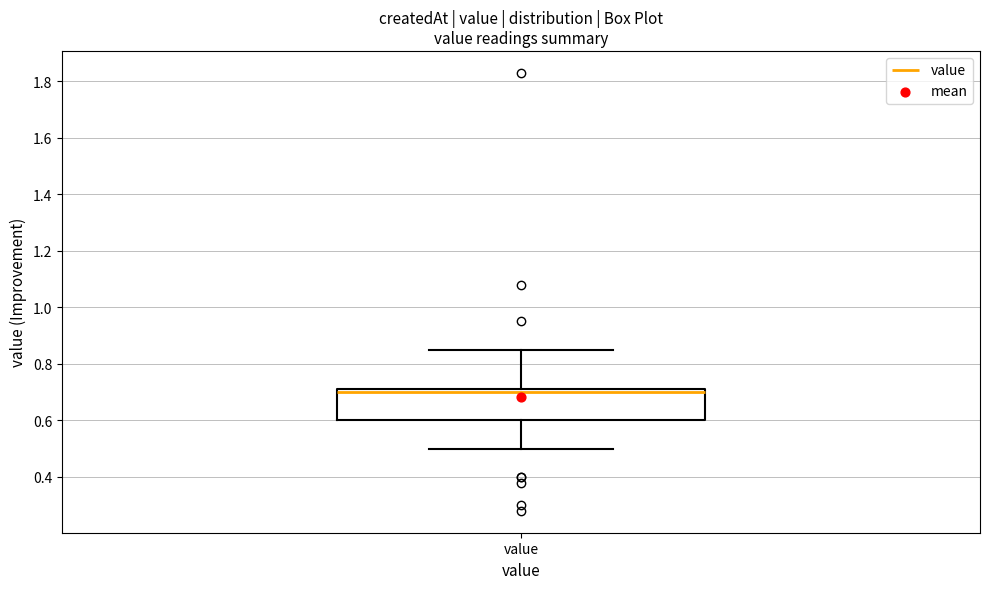

Read this box plot against the y-axis: the position of the median line, the range covered by the box, and the ends of both whiskers. The values are not printed on the chart, so give them approximately, as read against the axis.

median 0.70, box 0.60 to 0.72, whiskers 0.50 to 0.86